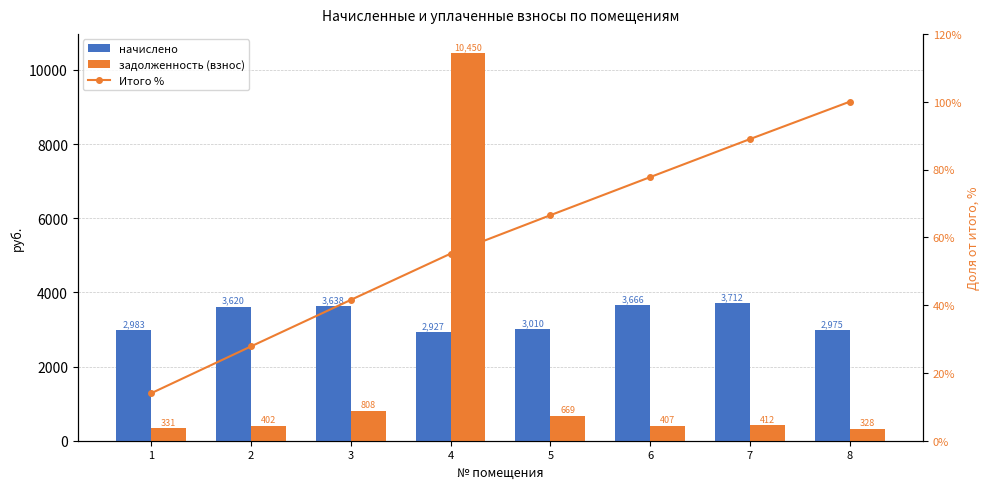

Which series has the widest spread of values?

задолженность (взнос)